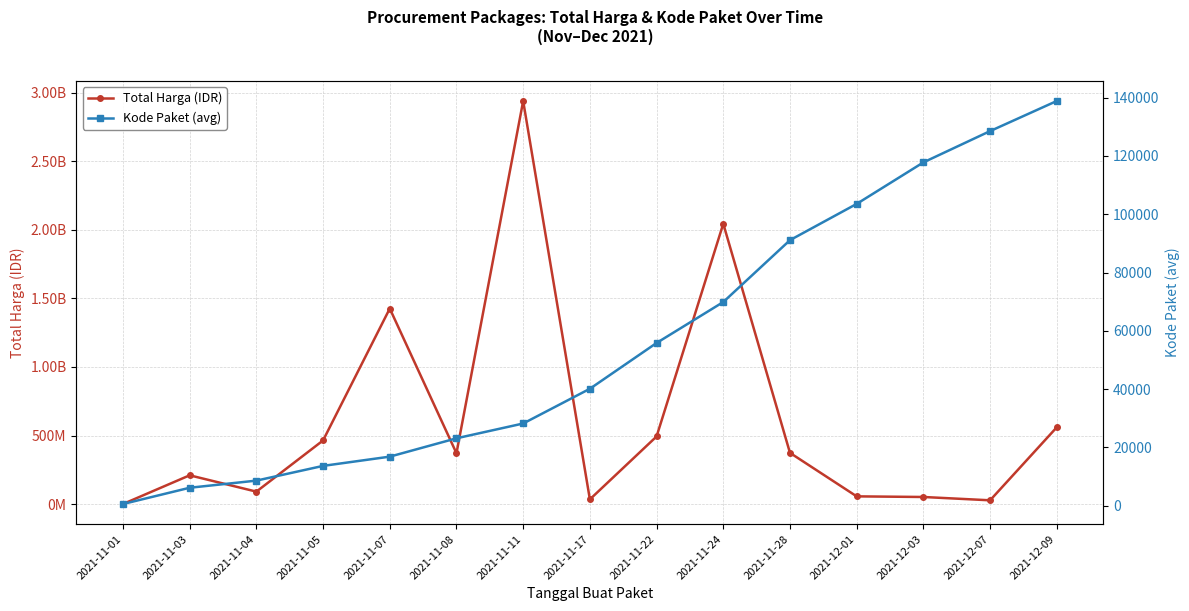

What is the minimum value for Kode Paket (avg)?

569